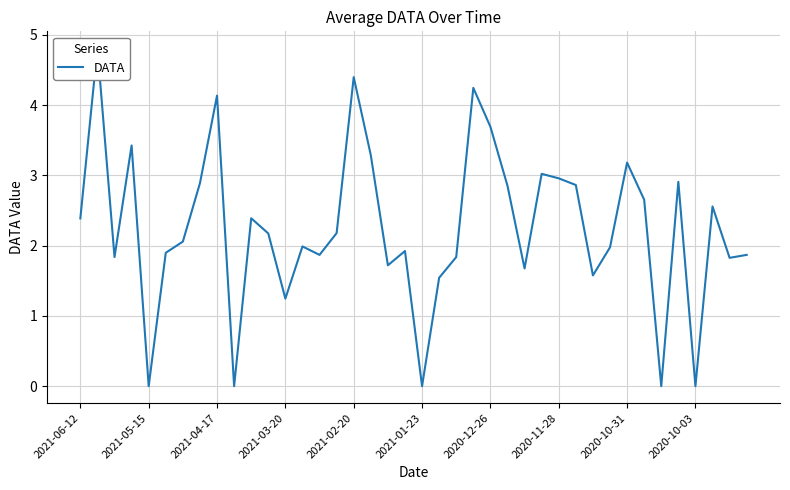

Is it true that the value at 2020-12-26 is 6.6?

False